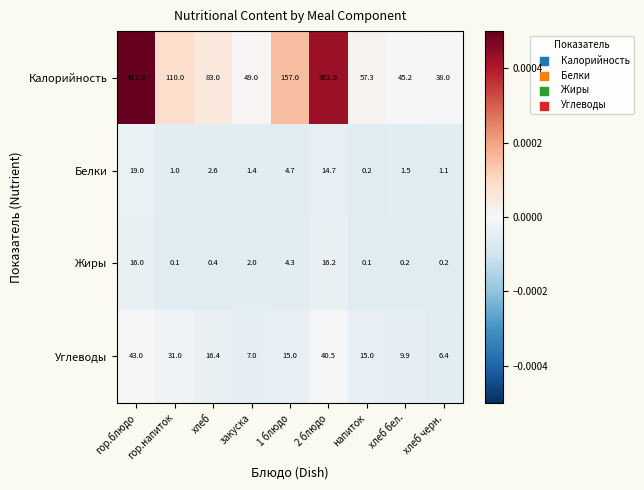

Which category has the highest value across all series?

гор.блюдо